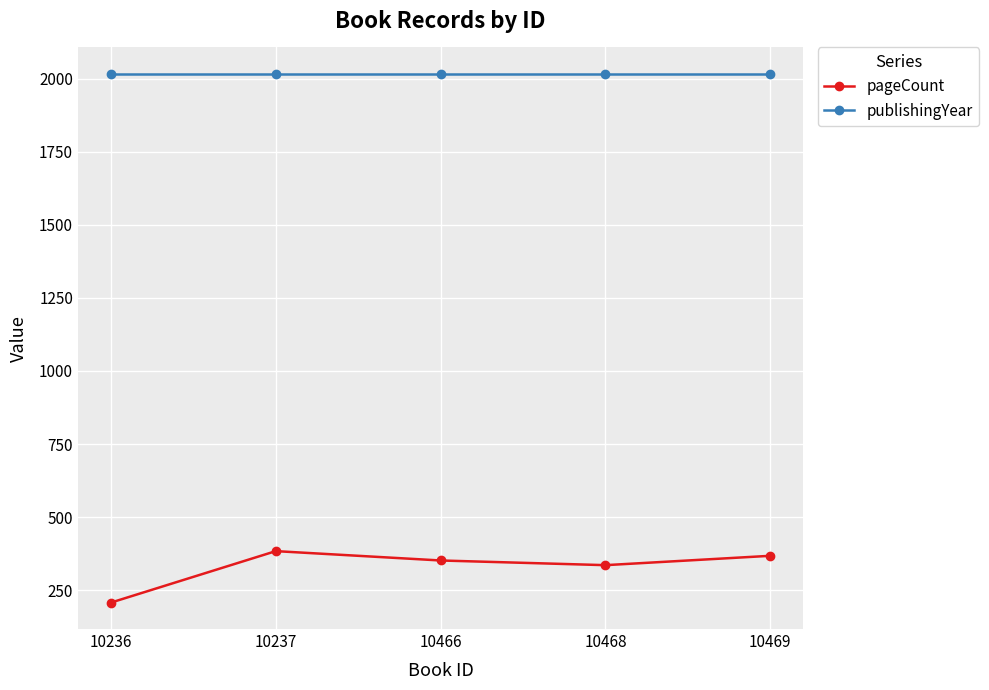

True or false: publishingYear has a value of 2927 at 10236.

False